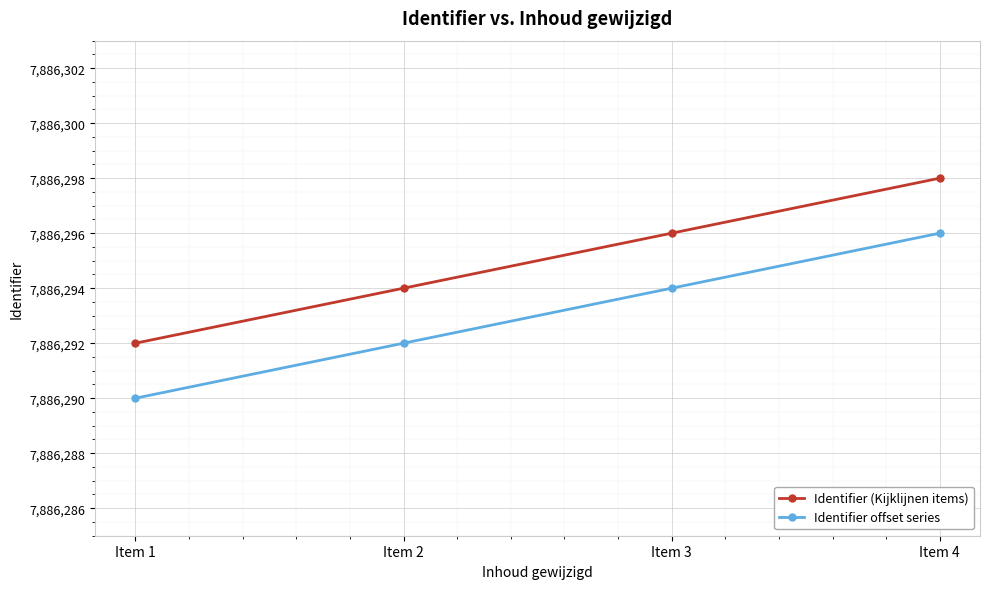

How many series are shown in this chart?

2